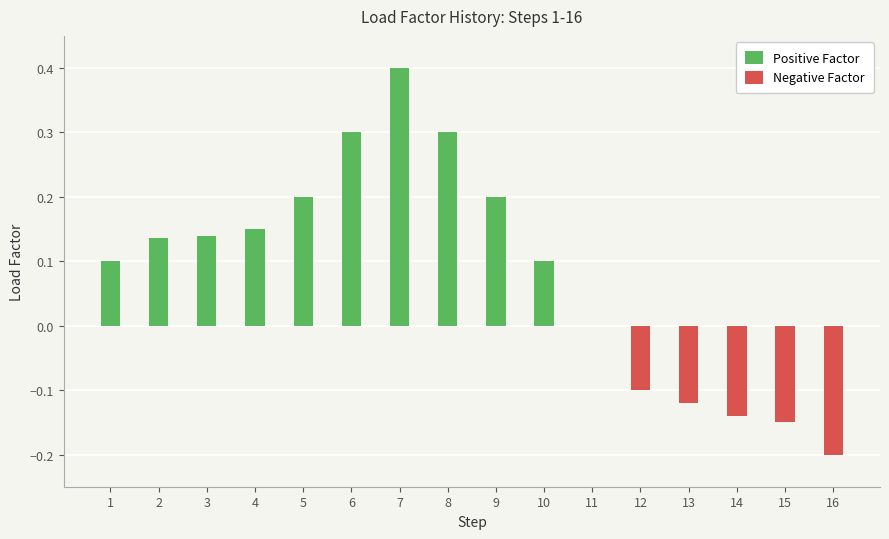

Which series changed the most between 4 and 13?

Positive Factor